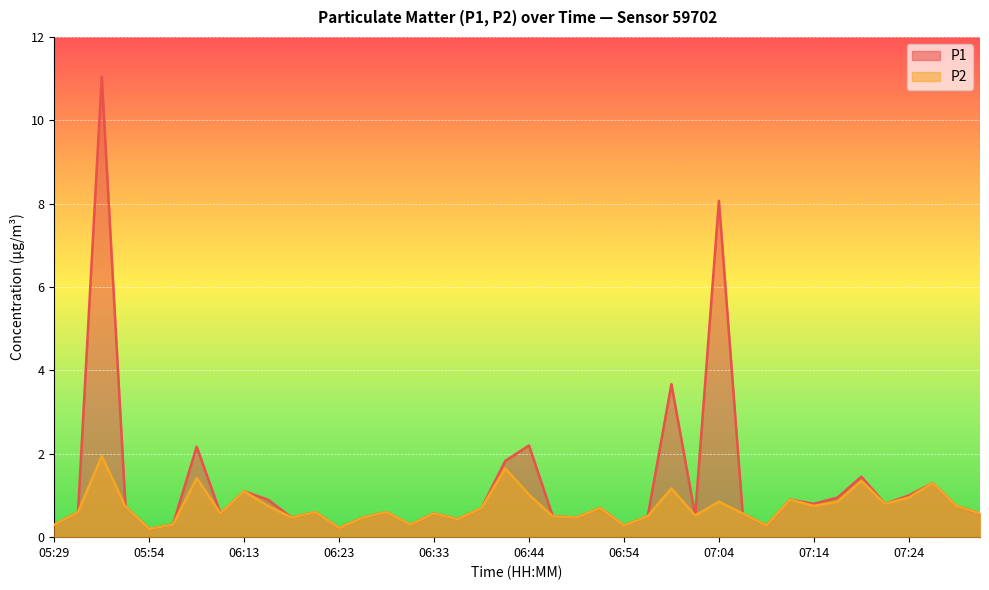

What is the total value across all series at 05:32?

1.2